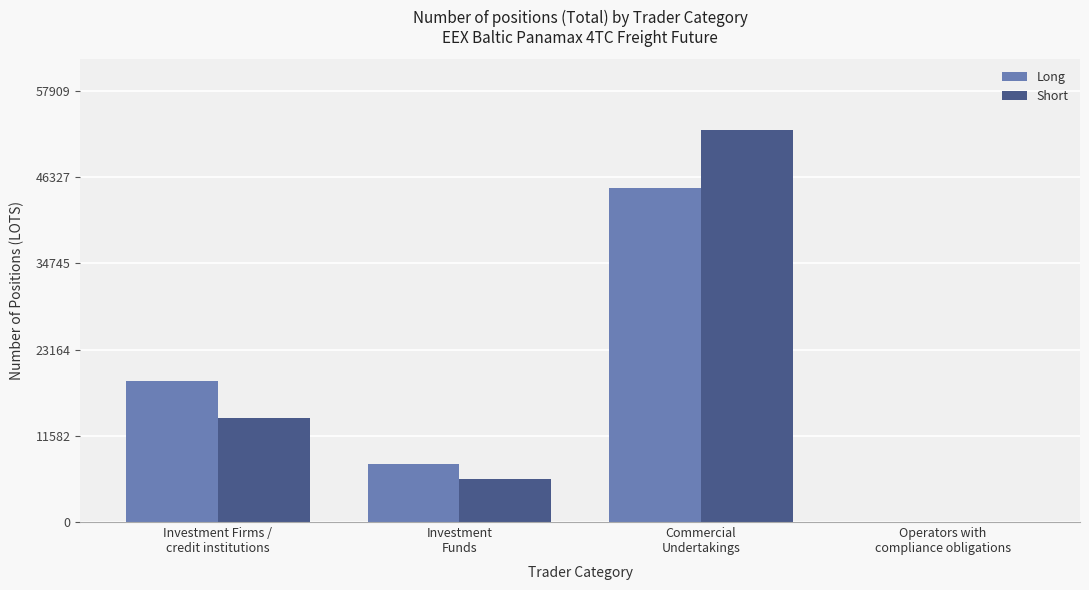

Reading left to right, what are all the values shown in this chart?

Long: 18906.6	7820.6	44917.9	0.0
Short: 13976.1	5792.0	52644.4	0.0